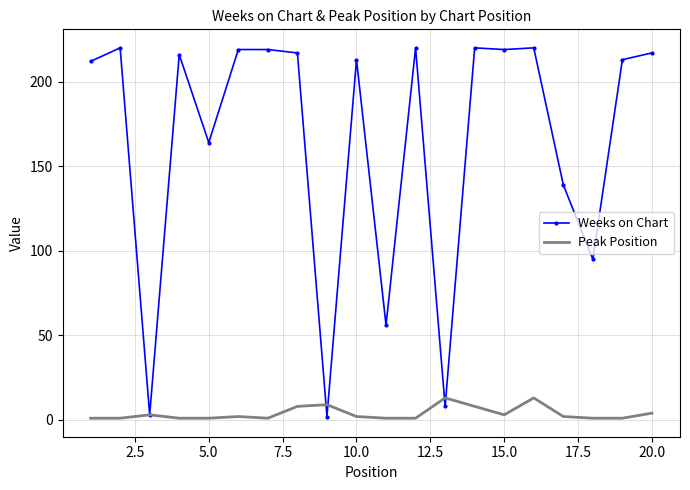

Reading left to right, transcribe all the data shown in this chart.

Weeks on Chart: 212	220	3	216	164	219	219	217	2	213	56	220	8	220	219	220	139	95	213	217
Peak Position: 1	1	3	1	1	2	1	8	9	2	1	1	13	8	3	13	2	1	1	4